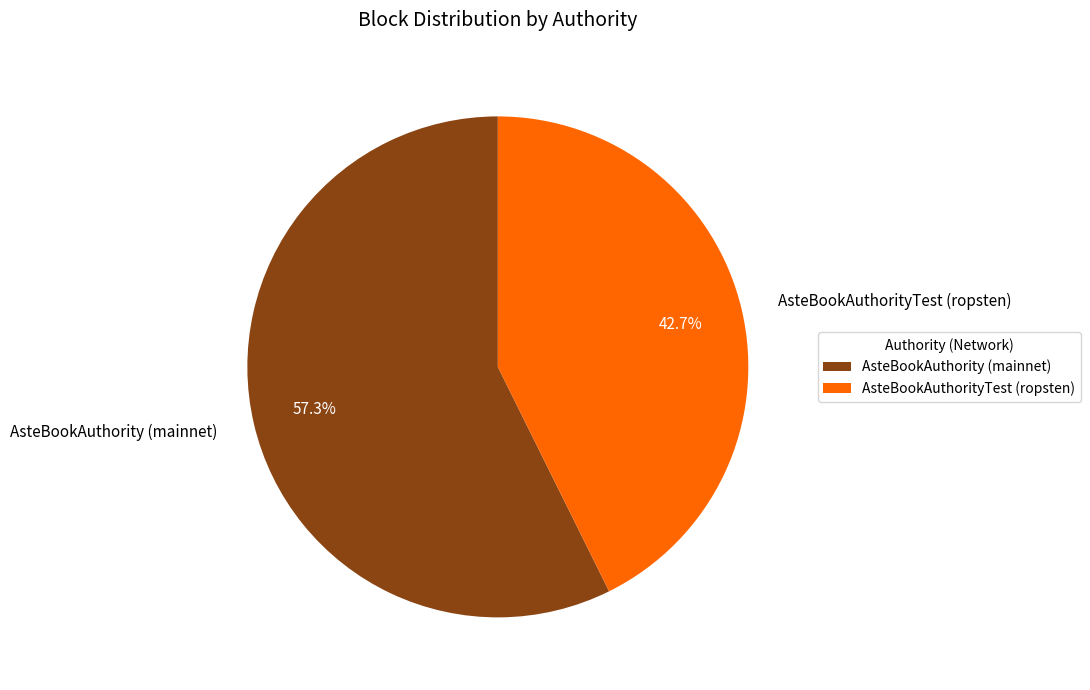

Between AsteBookAuthority (mainnet) and AsteBookAuthorityTest (ropsten), which is larger?

AsteBookAuthority (mainnet)